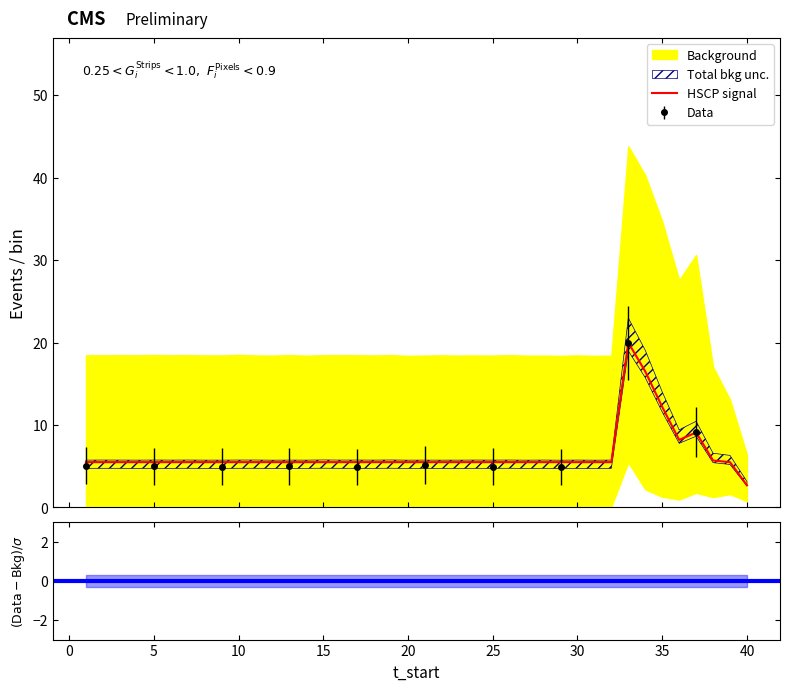

What is the maximum value for HSCP signal?

20.0